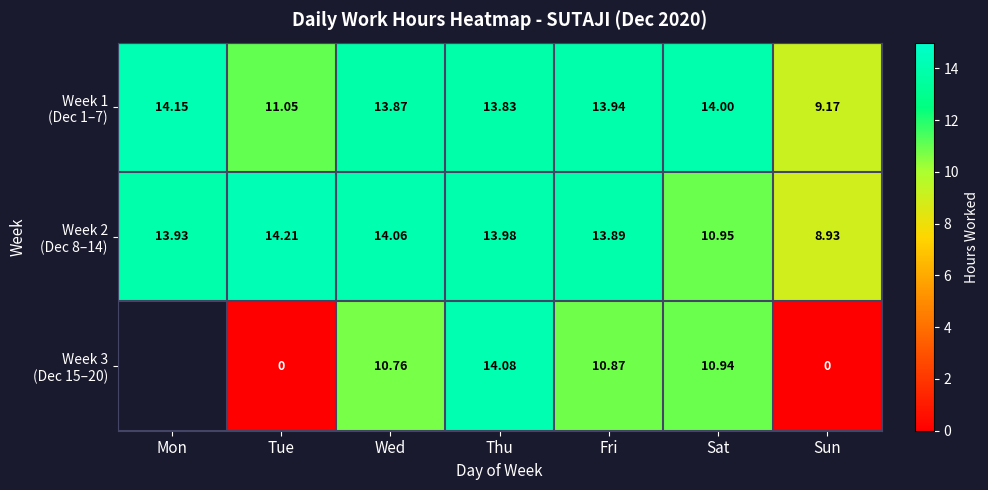

At which label does Week 3 (Dec 15–20) first exceed 0?

Wed